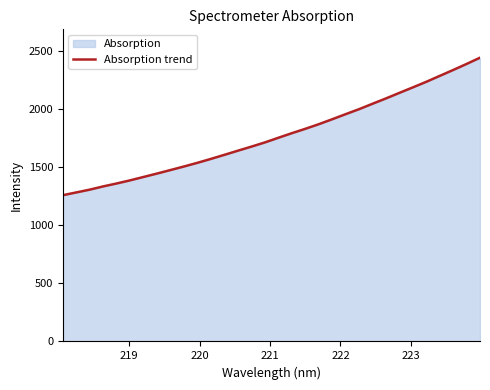

What is the minimum value shown in the chart?

1261.0